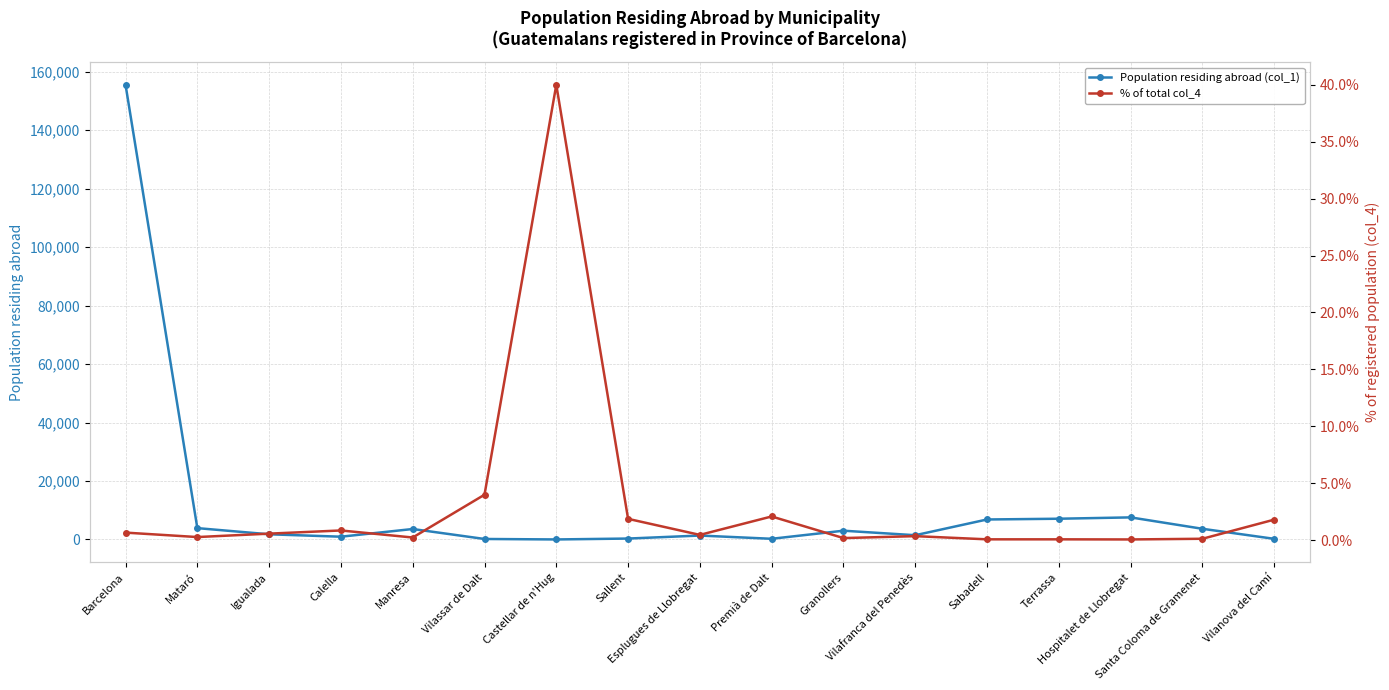

Rank the categories by % of total col_4 value from lowest to highest.

Hospitalet de Llobregat, Sabadell, Terrassa, Santa Coloma de Gramenet, Granollers, Manresa, Mataró, Vilafranca del Penedès, Esplugues de Llobregat, Igualada, Barcelona, Calella, Vilanova del Camí, Sallent, Premià de Dalt, Vilassar de Dalt, Castellar de n'Hug